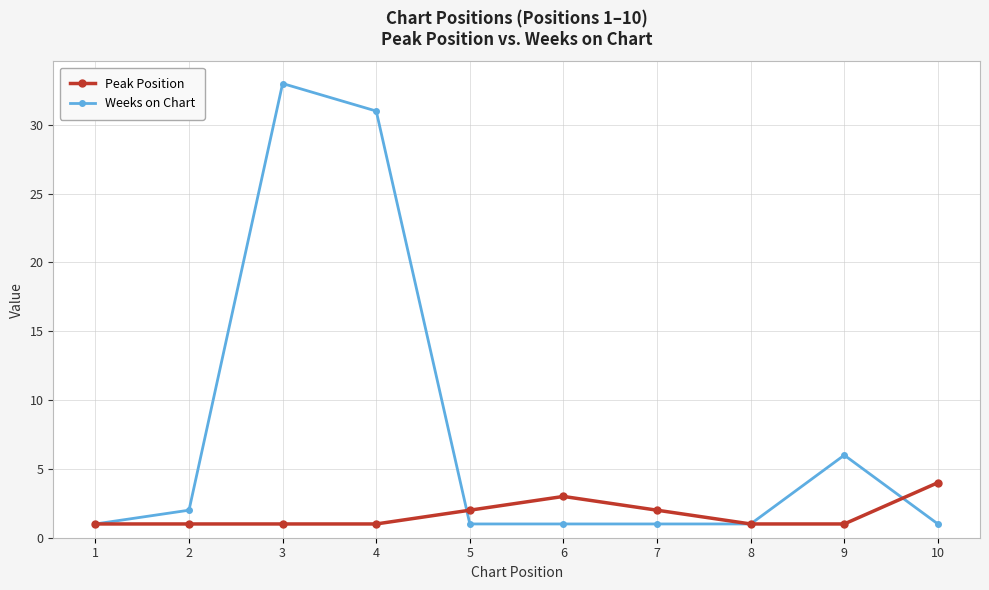

How many data points does each series have?

10